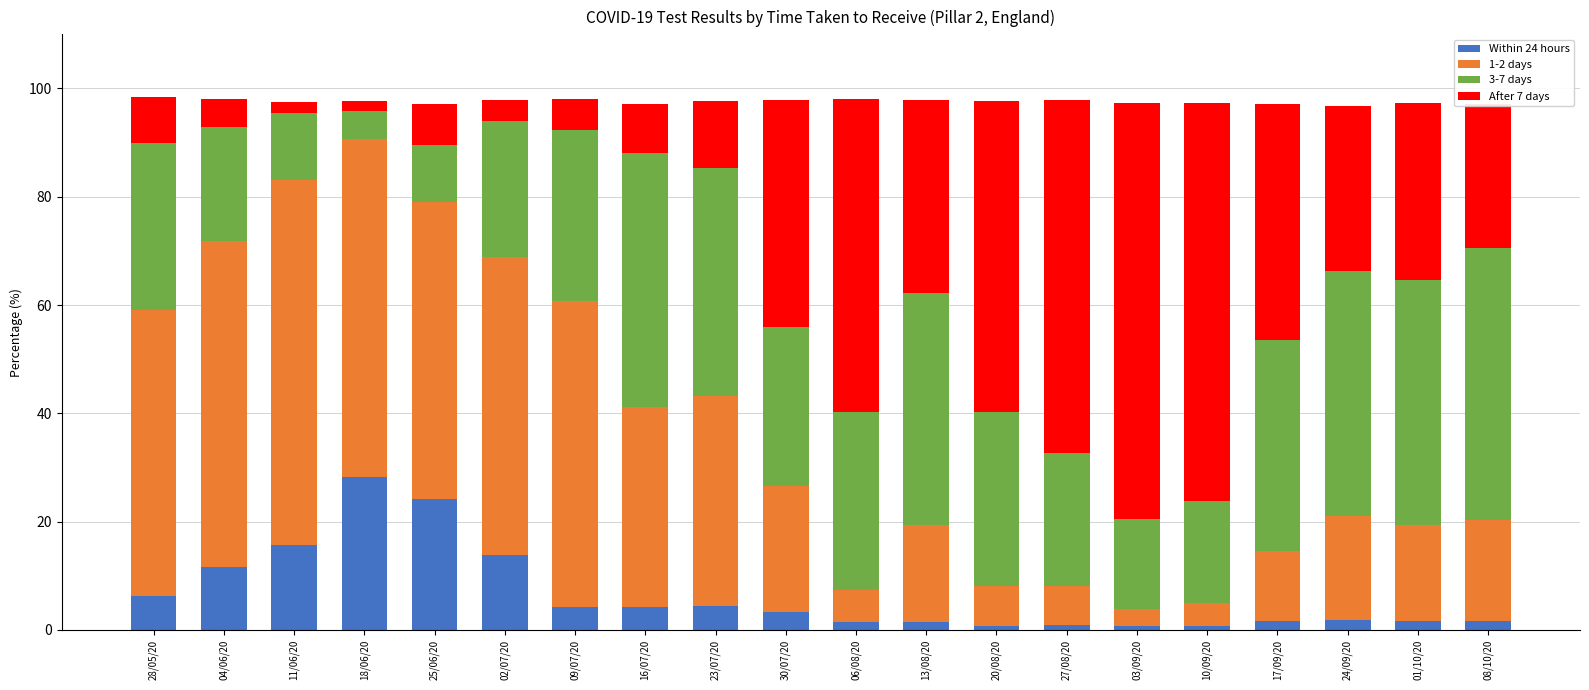

At which label does Within 24 hours reach its peak?

18/06/20